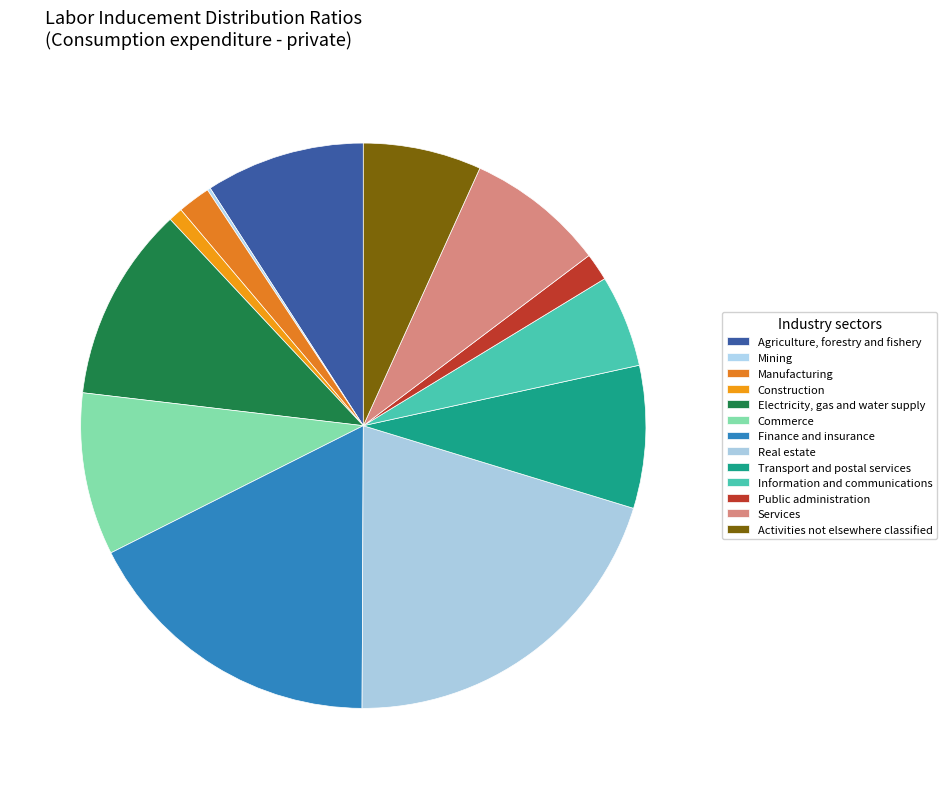

To the nearest percent, what portion does Electricity, gas and water supply represent?

11%